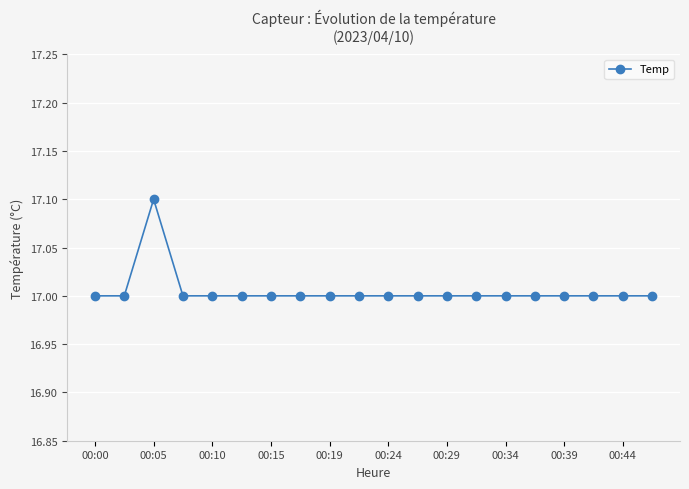

What is the value of the 18th point from the left?

17.0